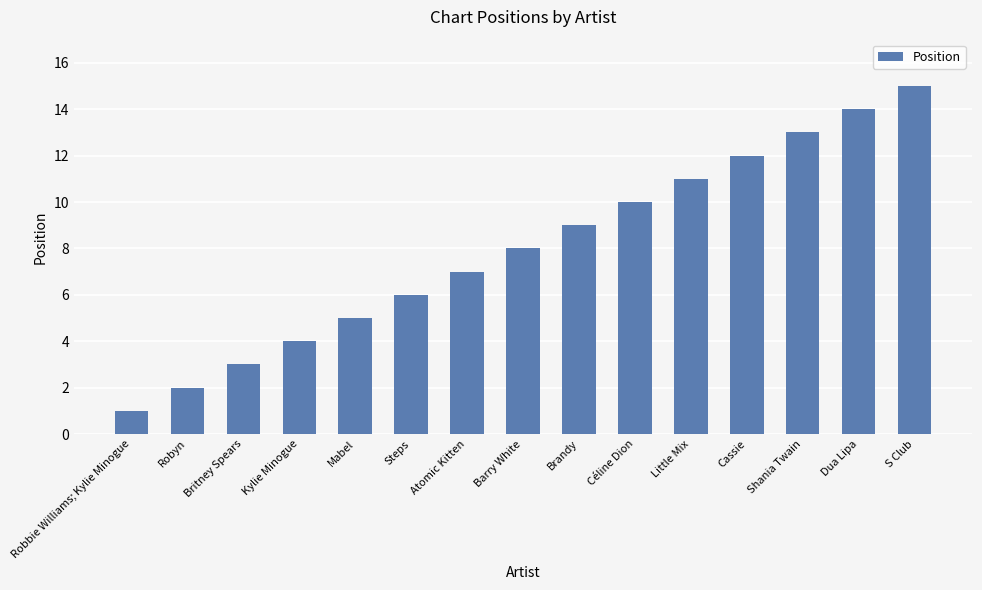

Rank the categories by value from highest to lowest.

S Club, Dua Lipa, Shania Twain, Cassie, Little Mix, Céline Dion, Brandy, Barry White, Atomic Kitten, Steps, Mabel, Kylie Minogue, Britney Spears, Robyn, Robbie Williams; Kylie Minogue